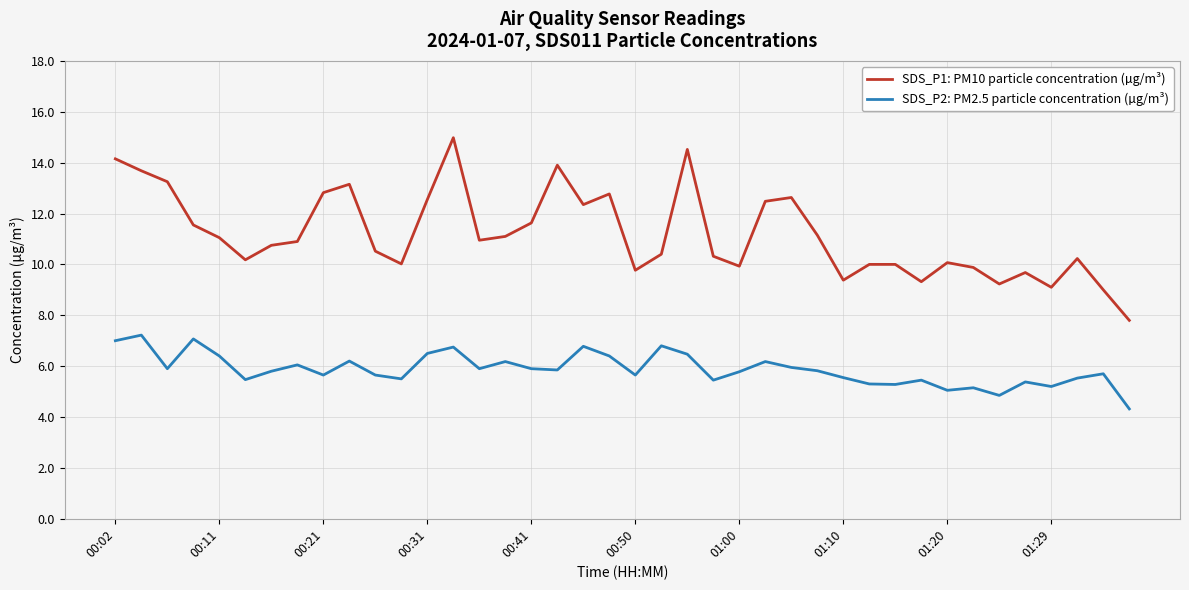

True or false: SDS_P1: PM10 particle concentration (µg/m³) has more than 2 interior local peaks.

True